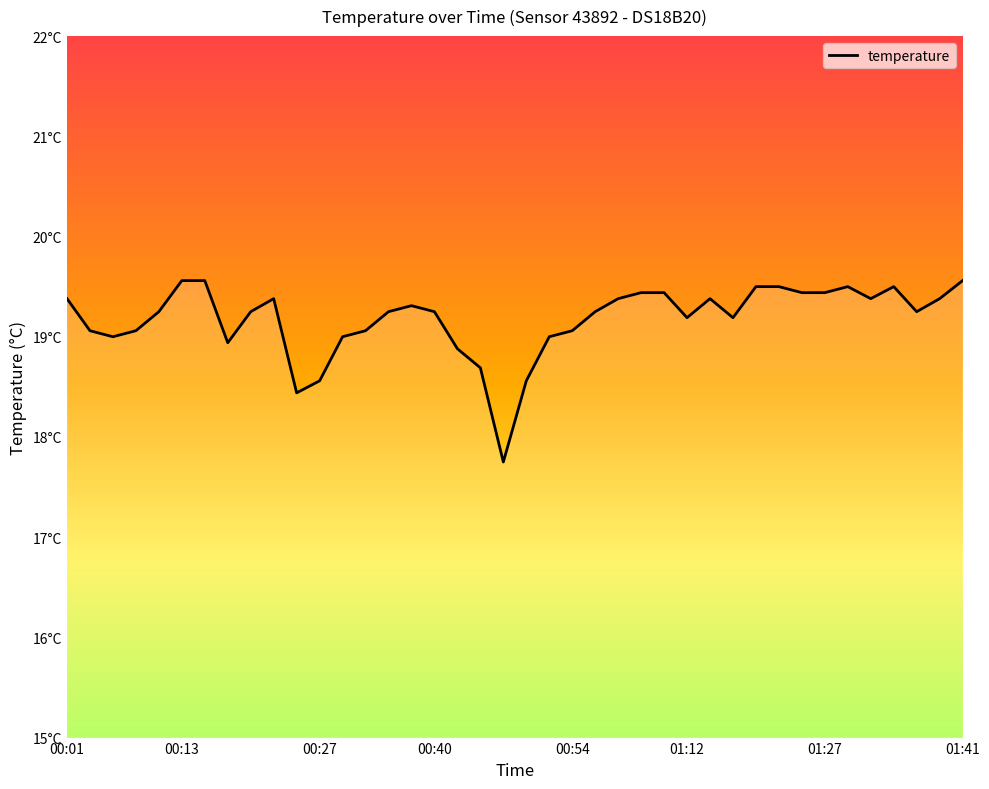

Does the chart display data point markers on the line(s)?

No